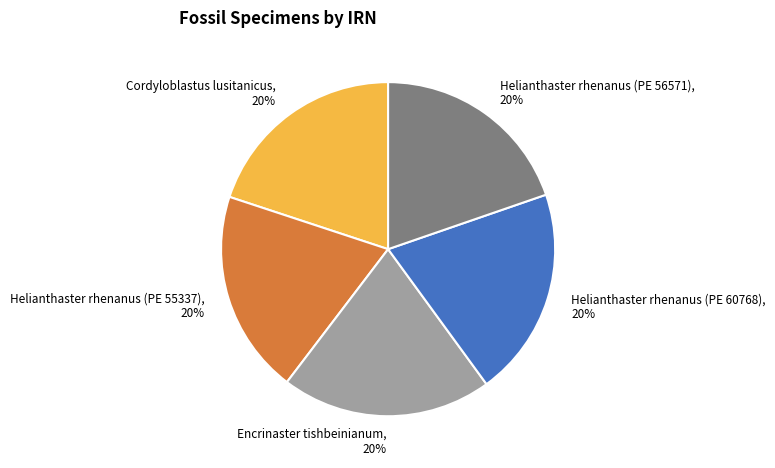

What percentage is the Cordyloblastus lusitanicus slice, to the nearest percent?

20%